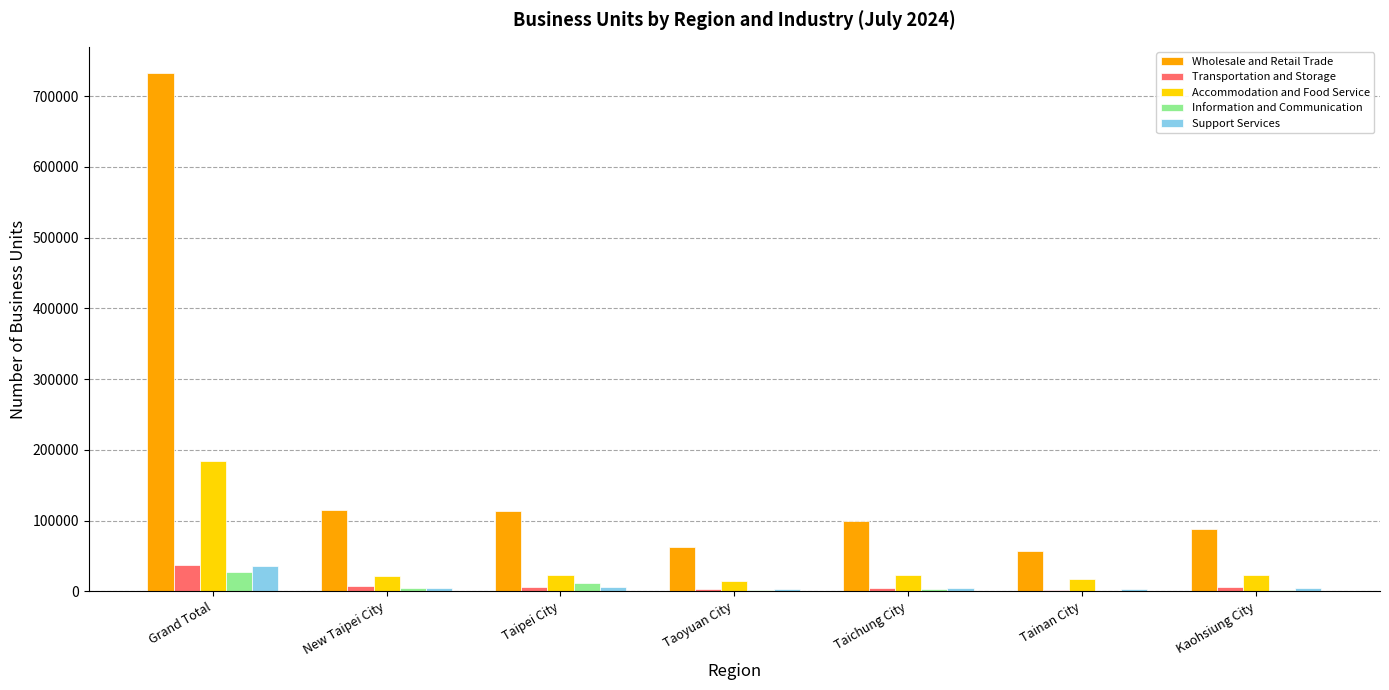

What is the greatest value displayed?

733113